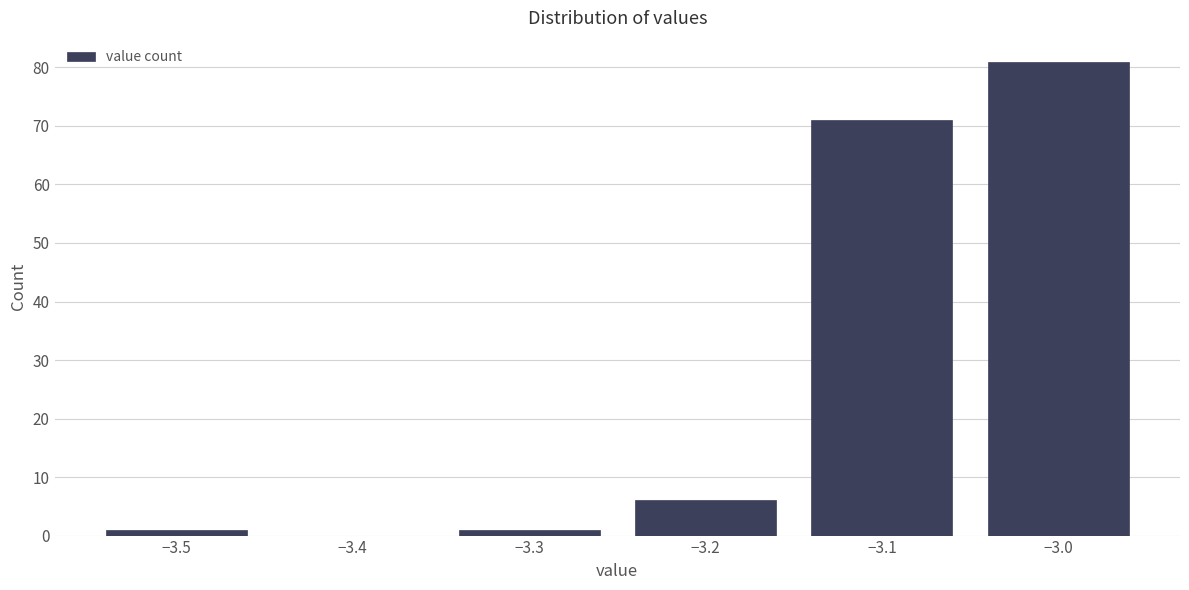

Reading left to right, list every bar in this chart as the range it spans on the x-axis followed by its height. The values are not printed on the chart, so give them approximately, as read against the axis.

-3.55 to -3.45: 1
-3.45 to -3.35: 0
-3.35 to -3.25: 1
-3.25 to -3.15: 6
-3.15 to -3.05: 71
-3.05 to -2.95: 81